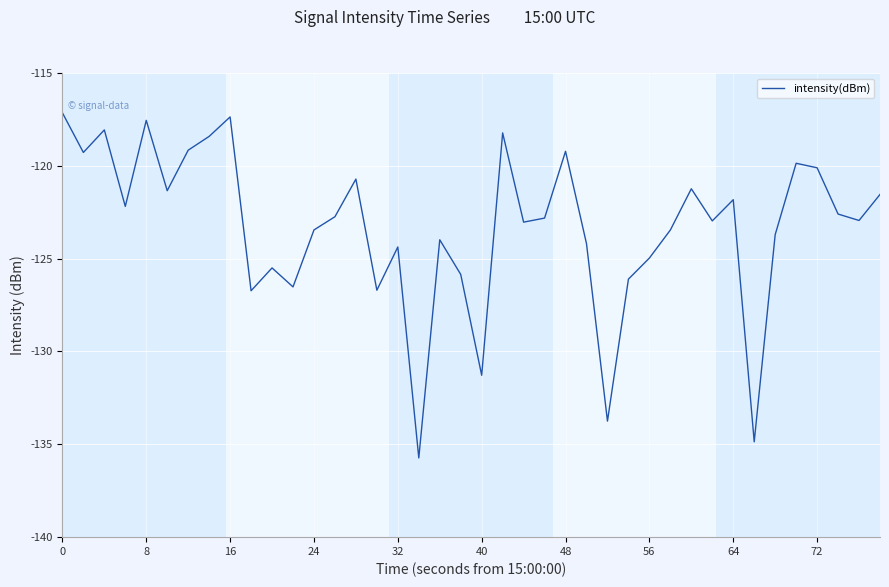

What is the smallest value displayed?

-135.7